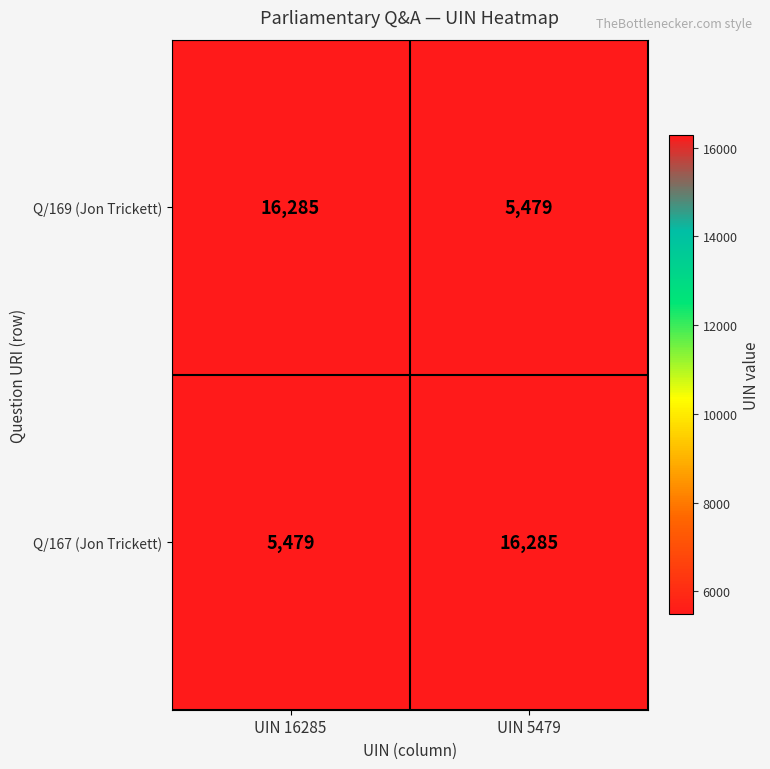

What is the total value across all series at UIN 5479?

21764